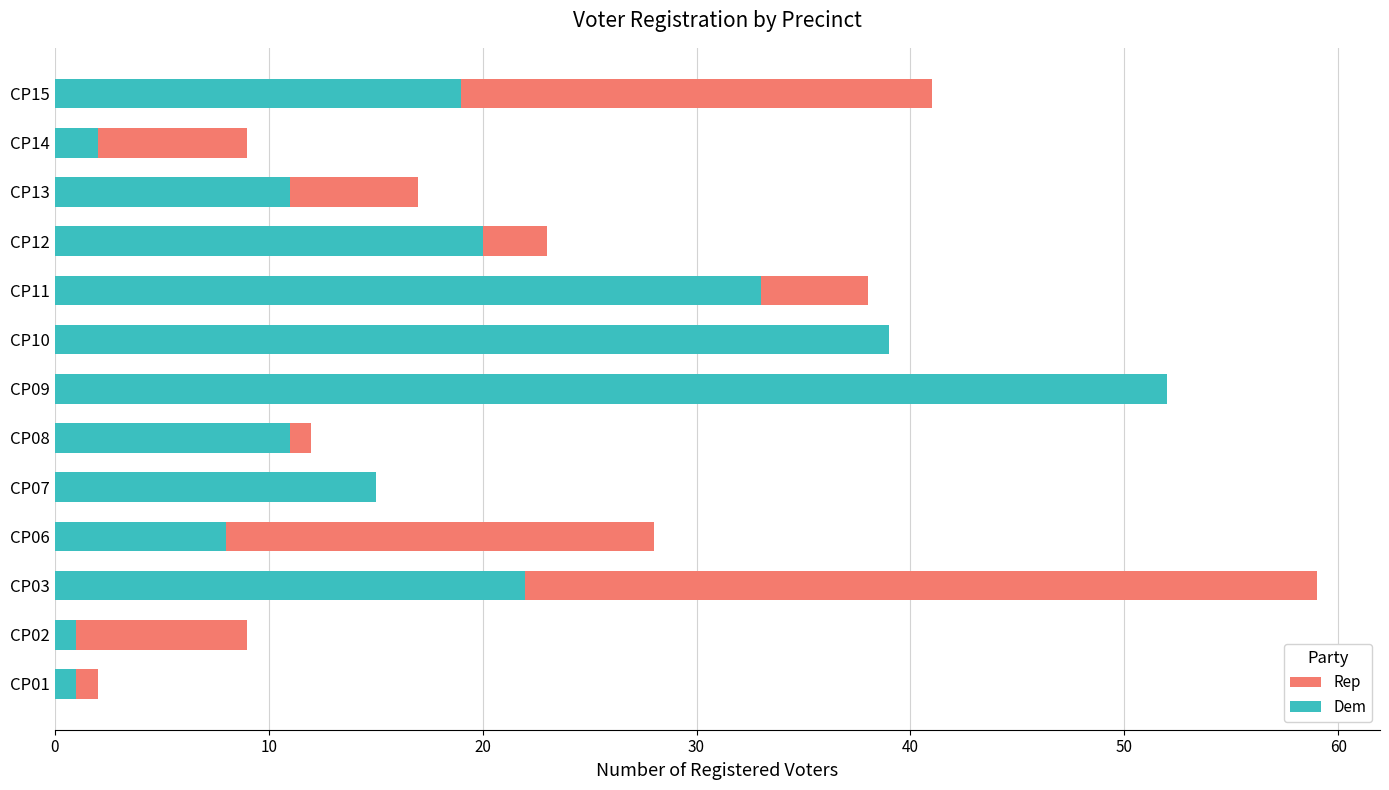

What is the maximum value for Dem?

52